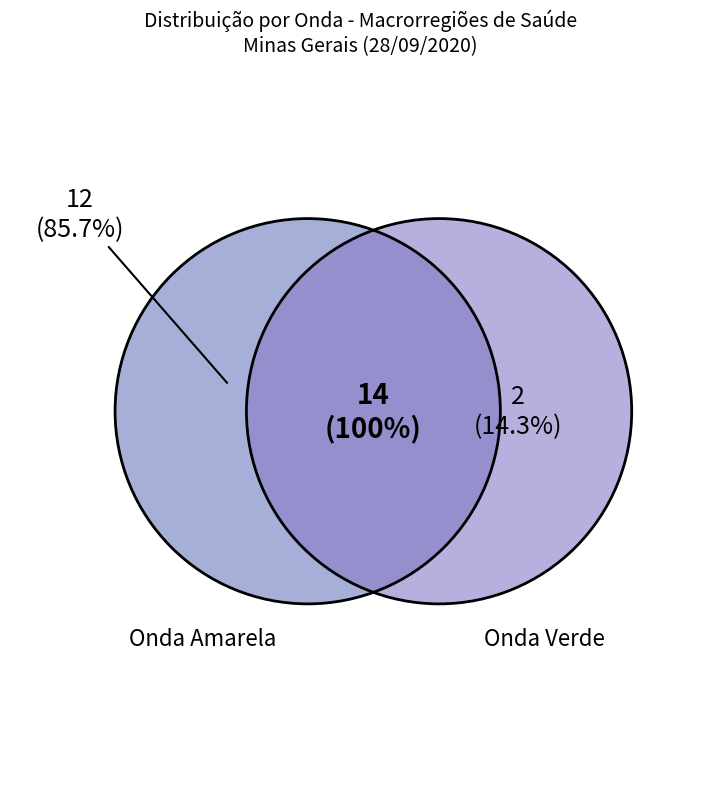

The VALE DO AÇO slice represents 1% of the pie. True or false?

False